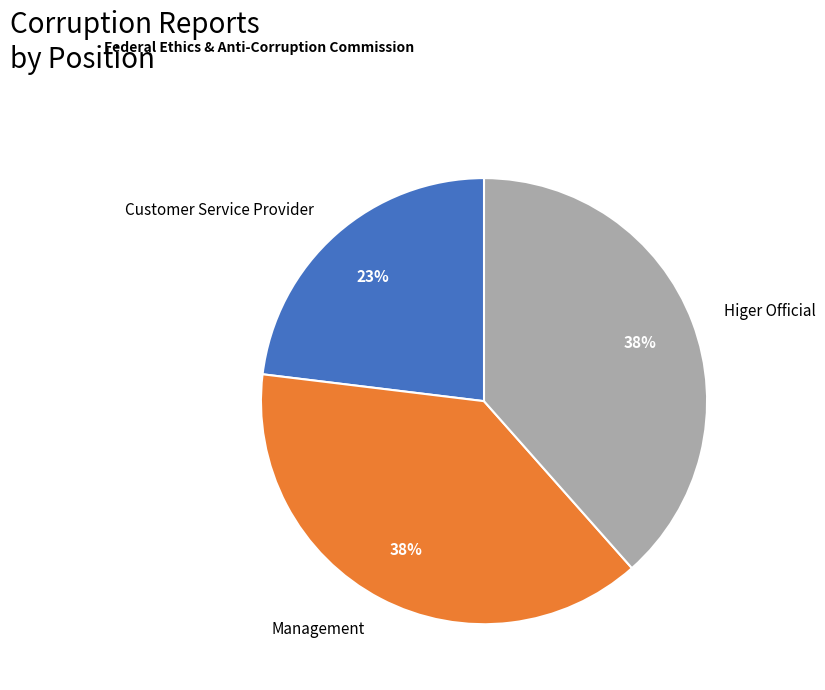

What is the ratio of the value at Management to the value at Higer Official?

1.0